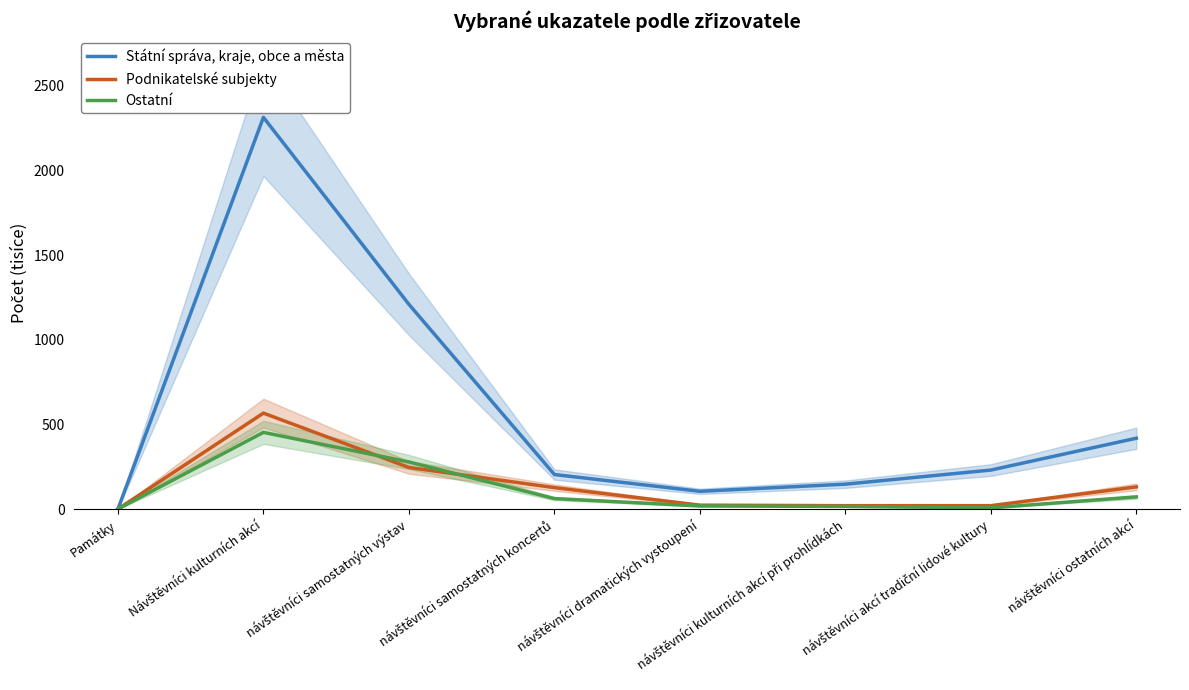

What is the label of the 4th point from the left?

návštěvníci samostatných koncertů